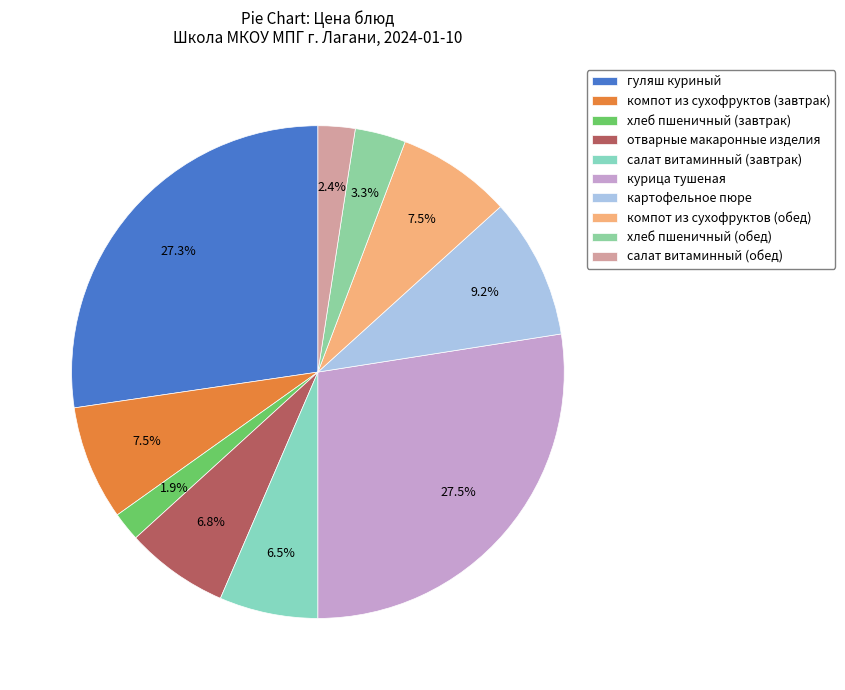

How many slices are in this pie chart?

10